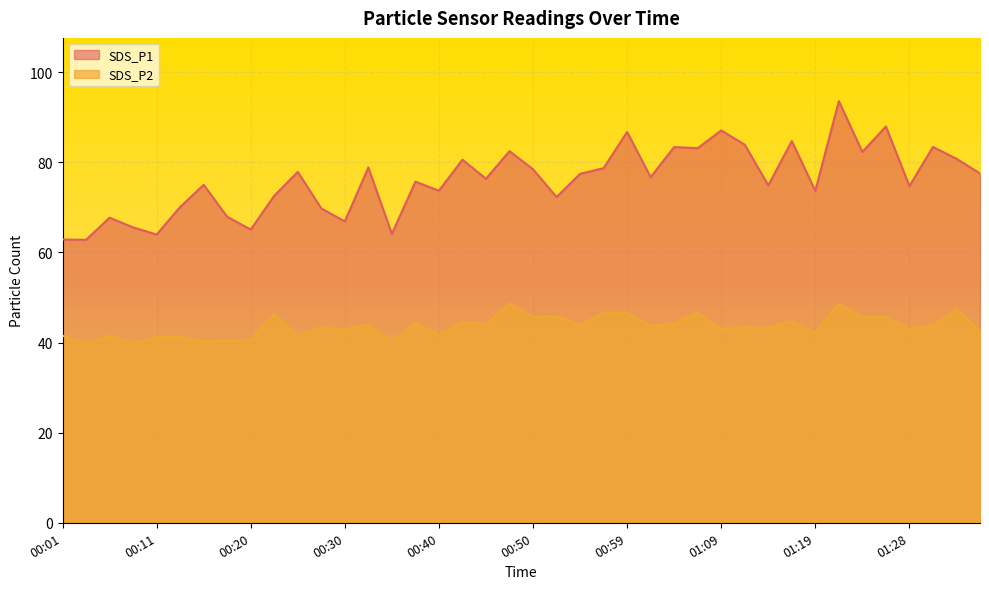

In SDS_P2, how many points are lower than both neighbors (excluding endpoints)?

15